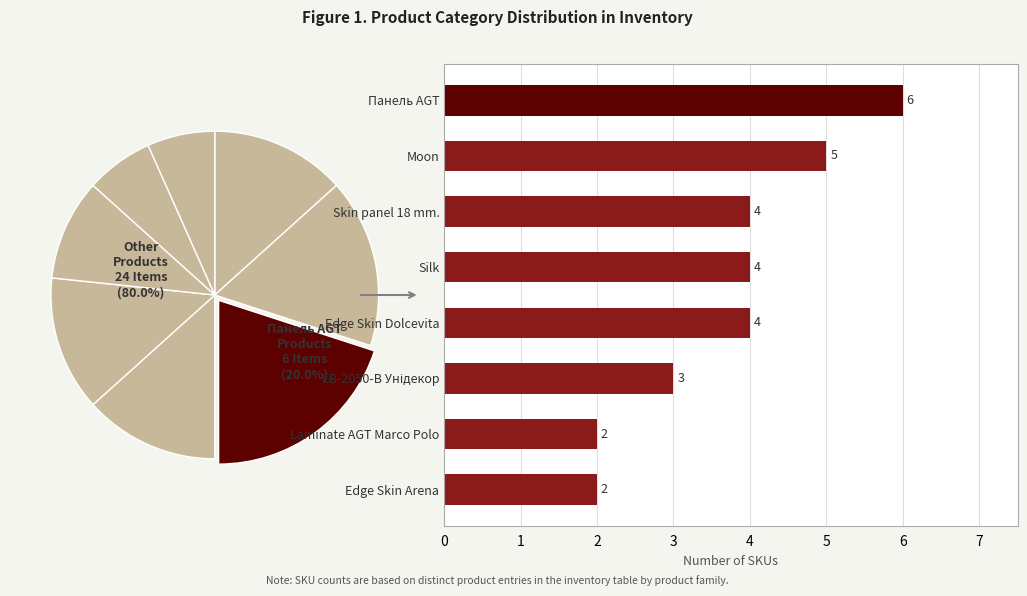

To the nearest percent, what is the difference between the Laminate AGT Marco Polo and Панель AGT slice percentages?

13%